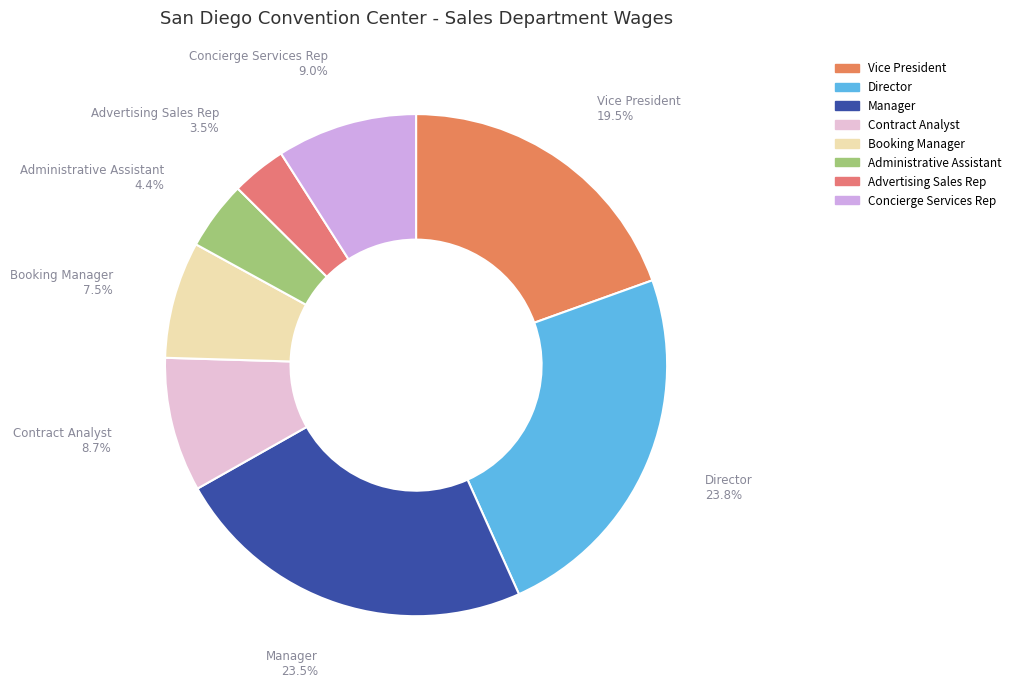

What is the ratio of the value at Contract Analyst to the value at Director?

0.4